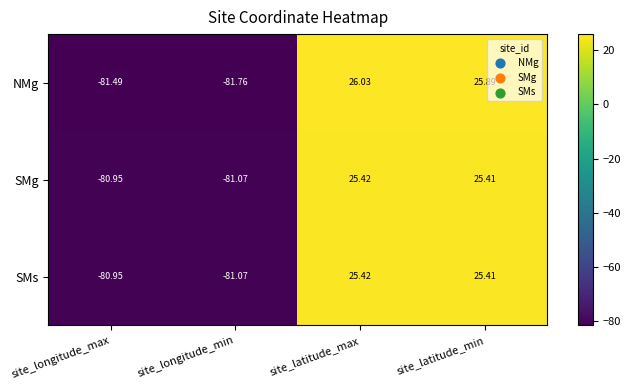

Where does the SMs series first go above 25?

site_latitude_max